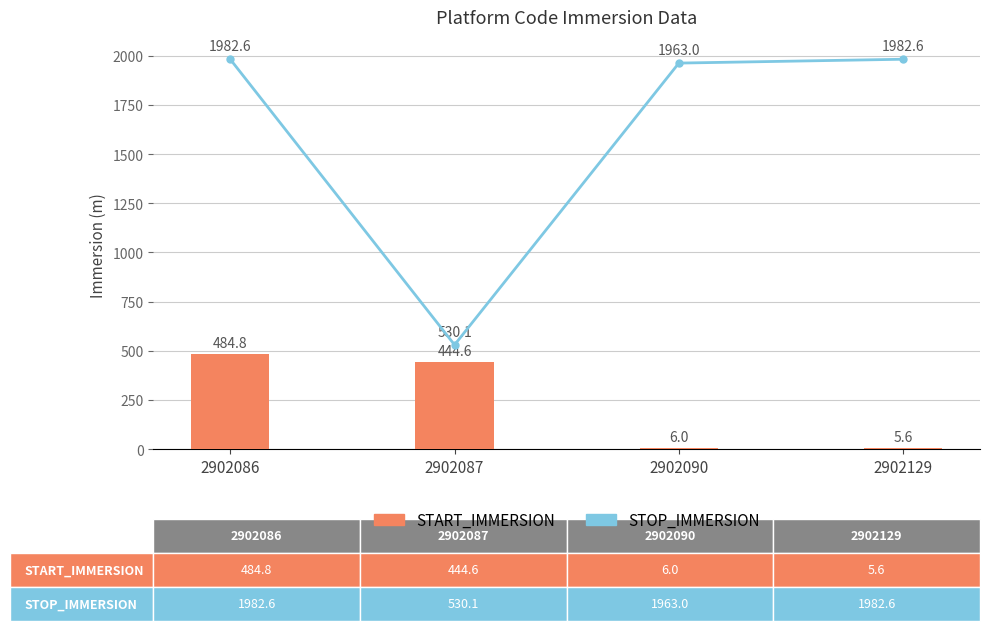

What is the difference between the maximum and minimum values in the START_IMMERSION series?

479.2